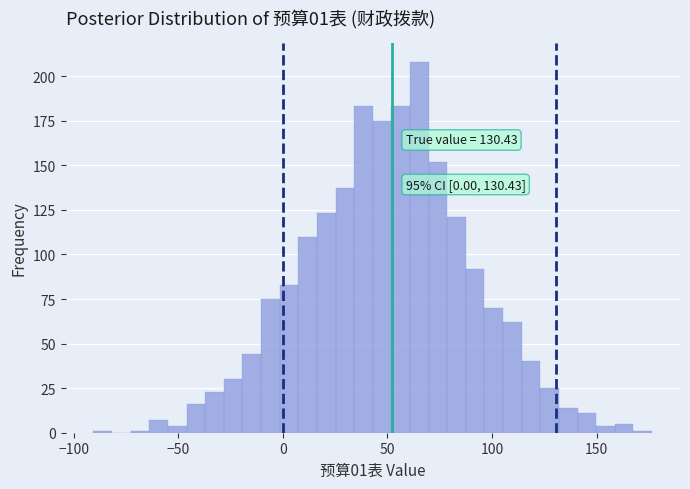

Read against the x-axis, roughly where is the centre of the tallest bar?

65